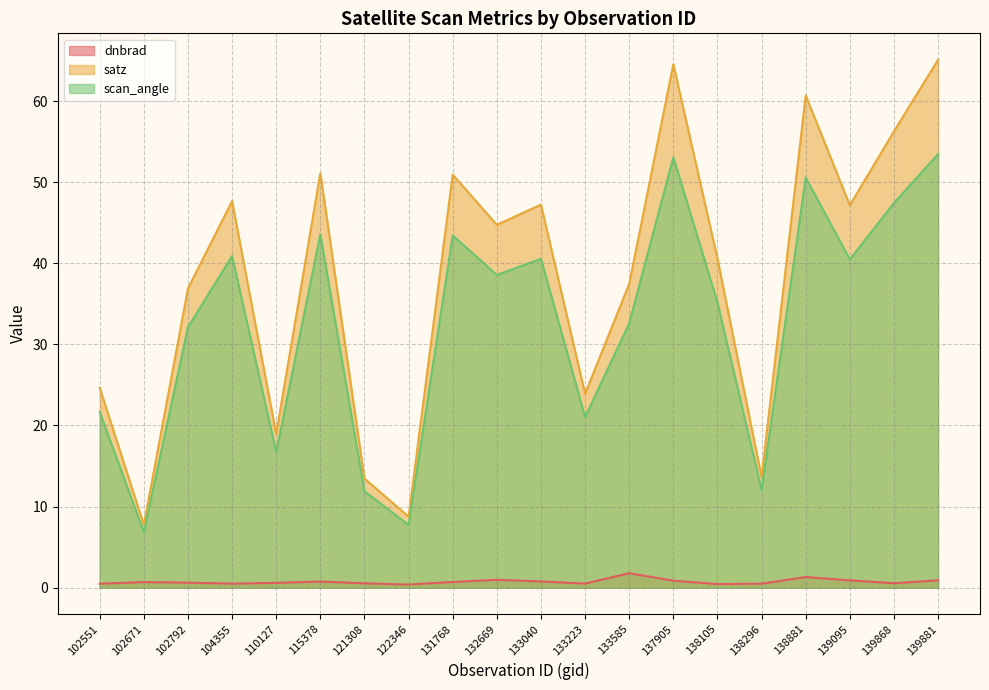

At which category is the sum across all series the highest?

139881